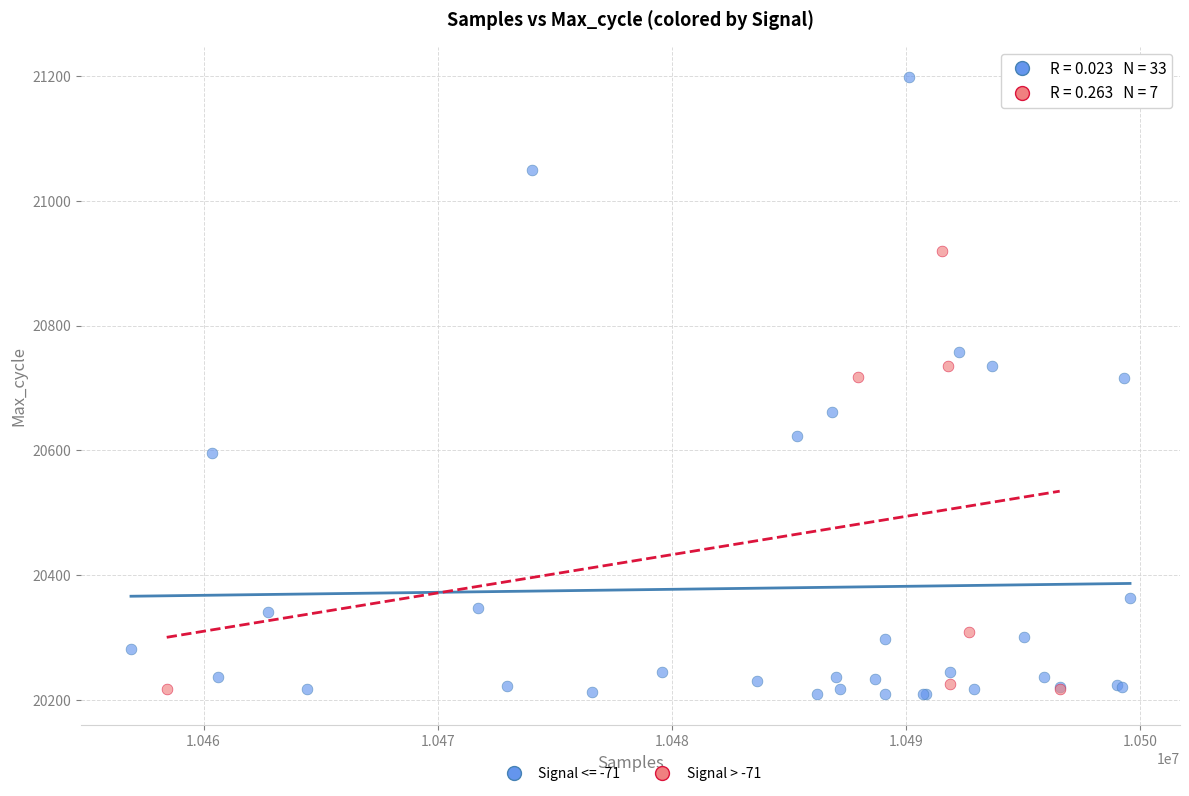

Which series contains the highest Y value?

Signal <= -71